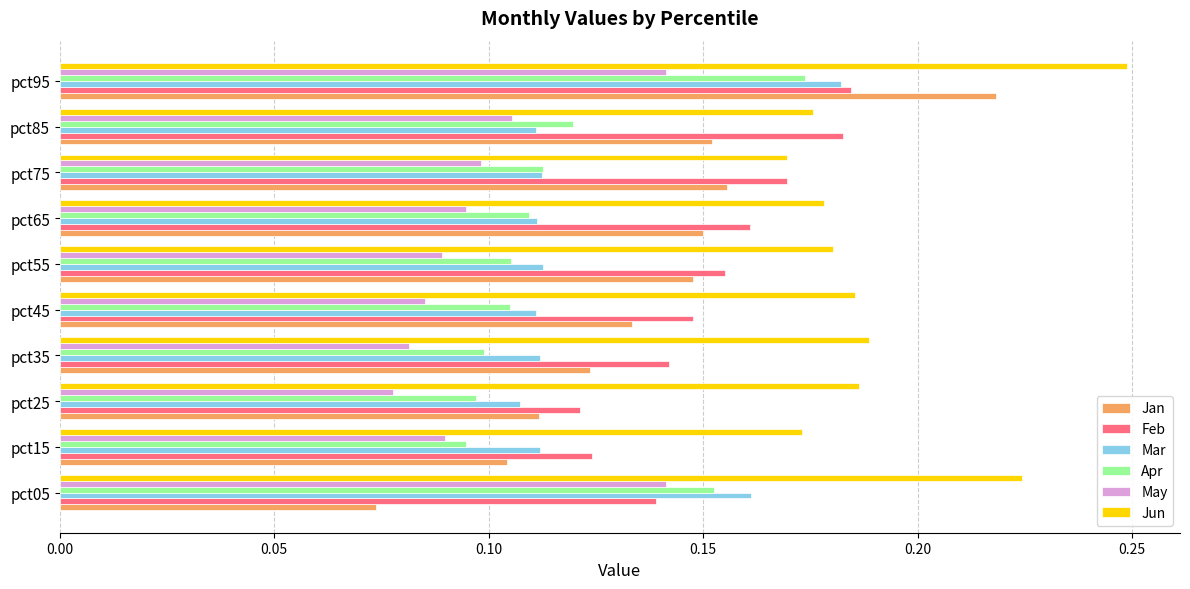

Which category has the highest value in the Jun series?

pct95